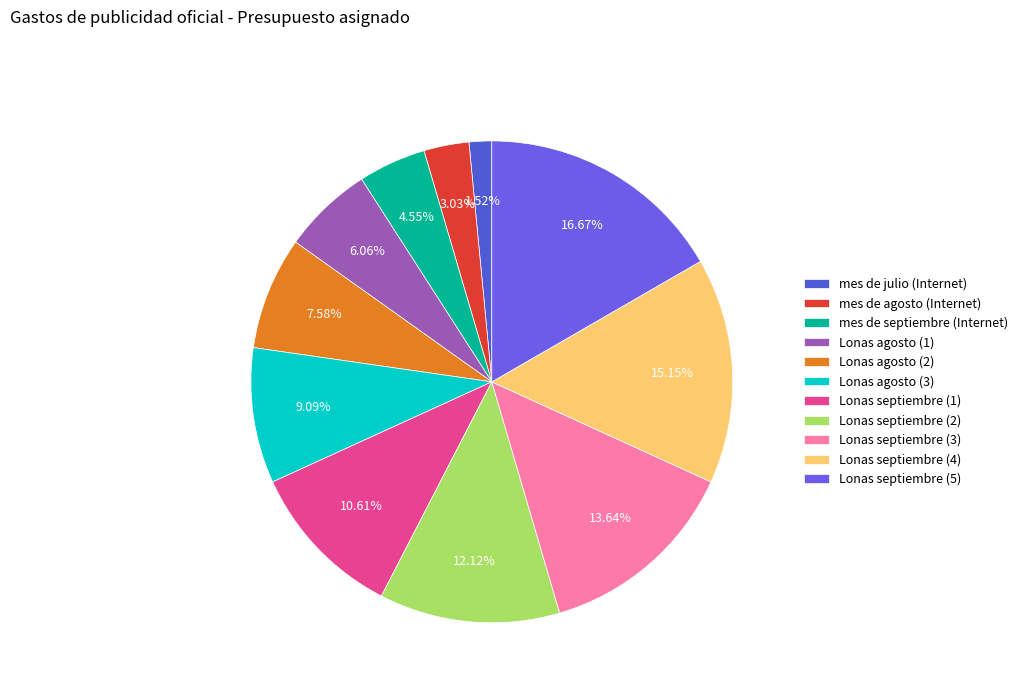

Which slice is the largest?

Lonas septiembre (5)